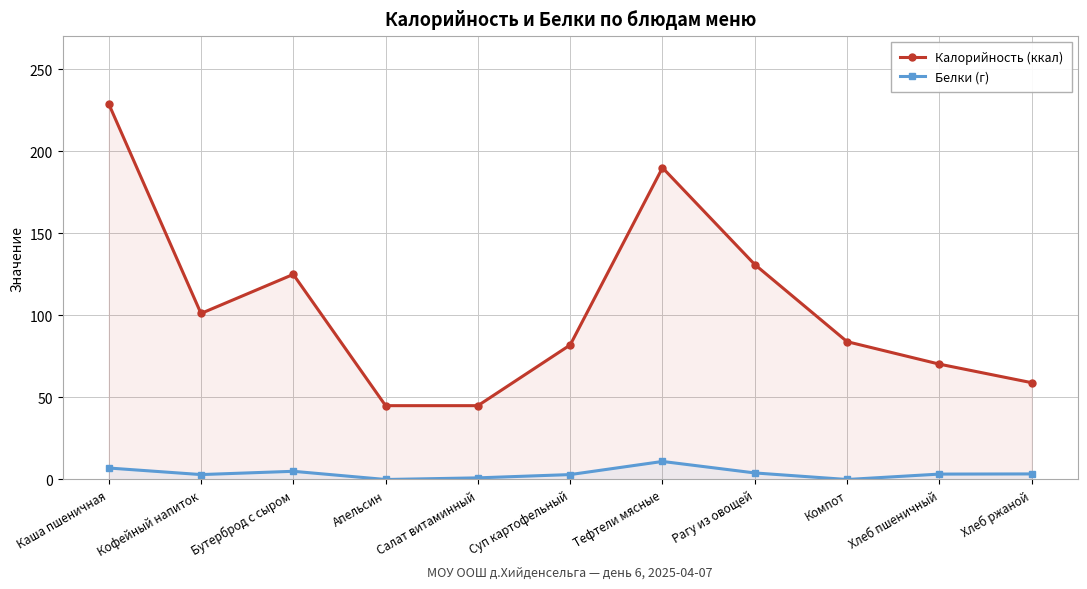

What is the label of the 8th point from the left?

Рагу из овощей